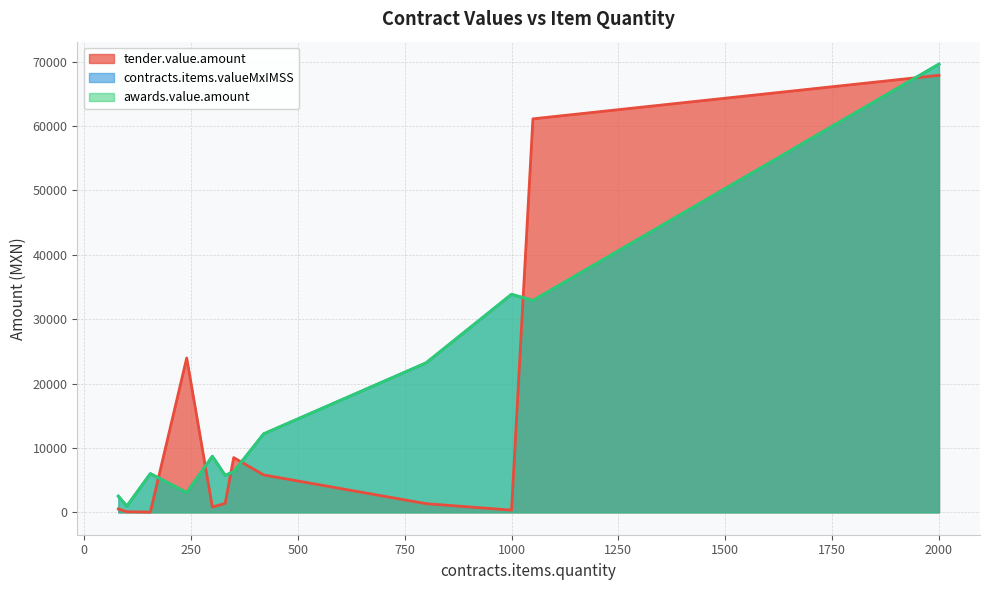

Which series has the largest range (max minus min)?

contracts.items.valueMxIMSS